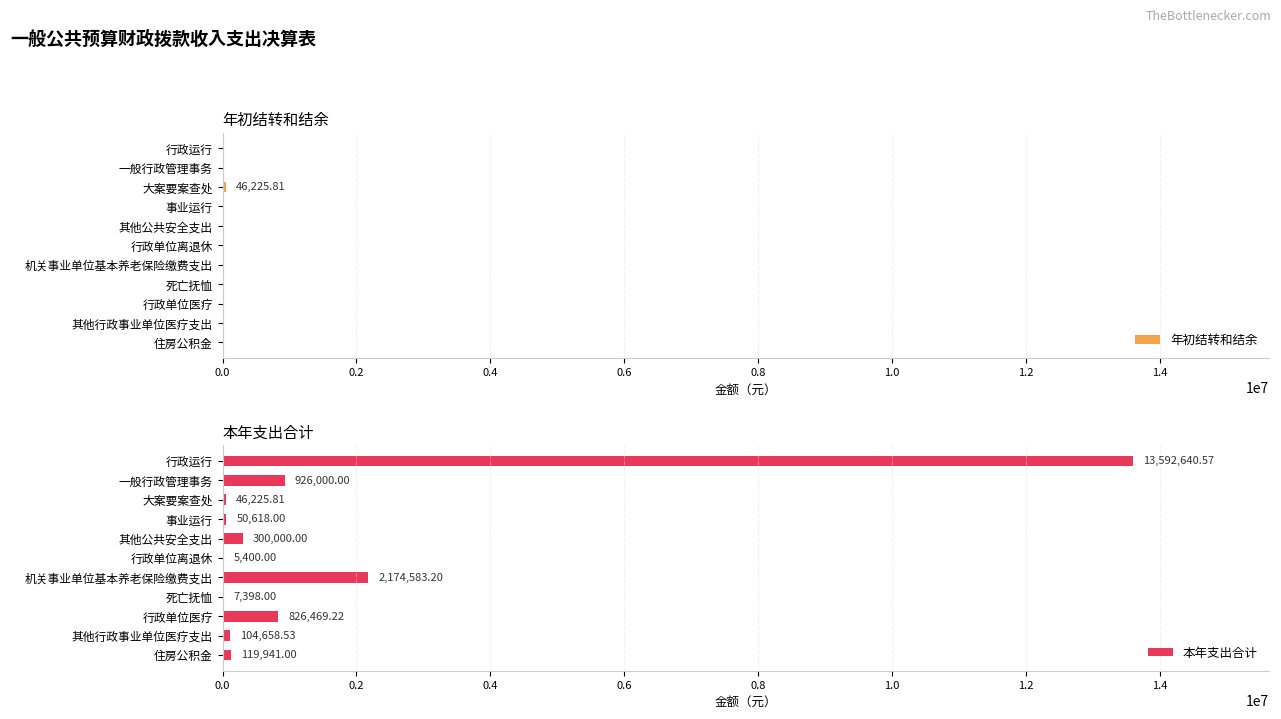

What is the sum of the 本年支出合计 values at 大案要案查处 and 事业运行?

96843.8